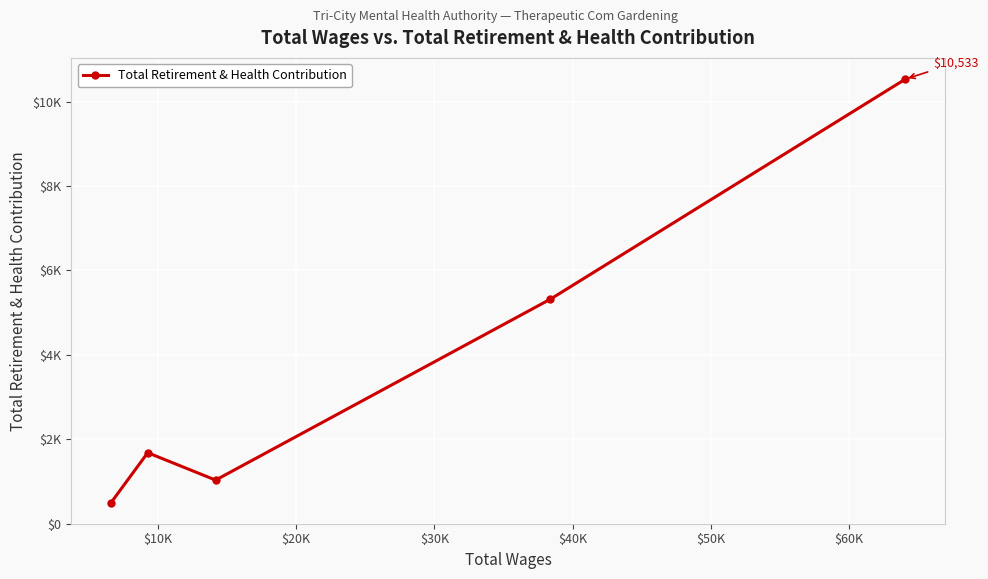

What is the difference between the second highest and second lowest values?

4289